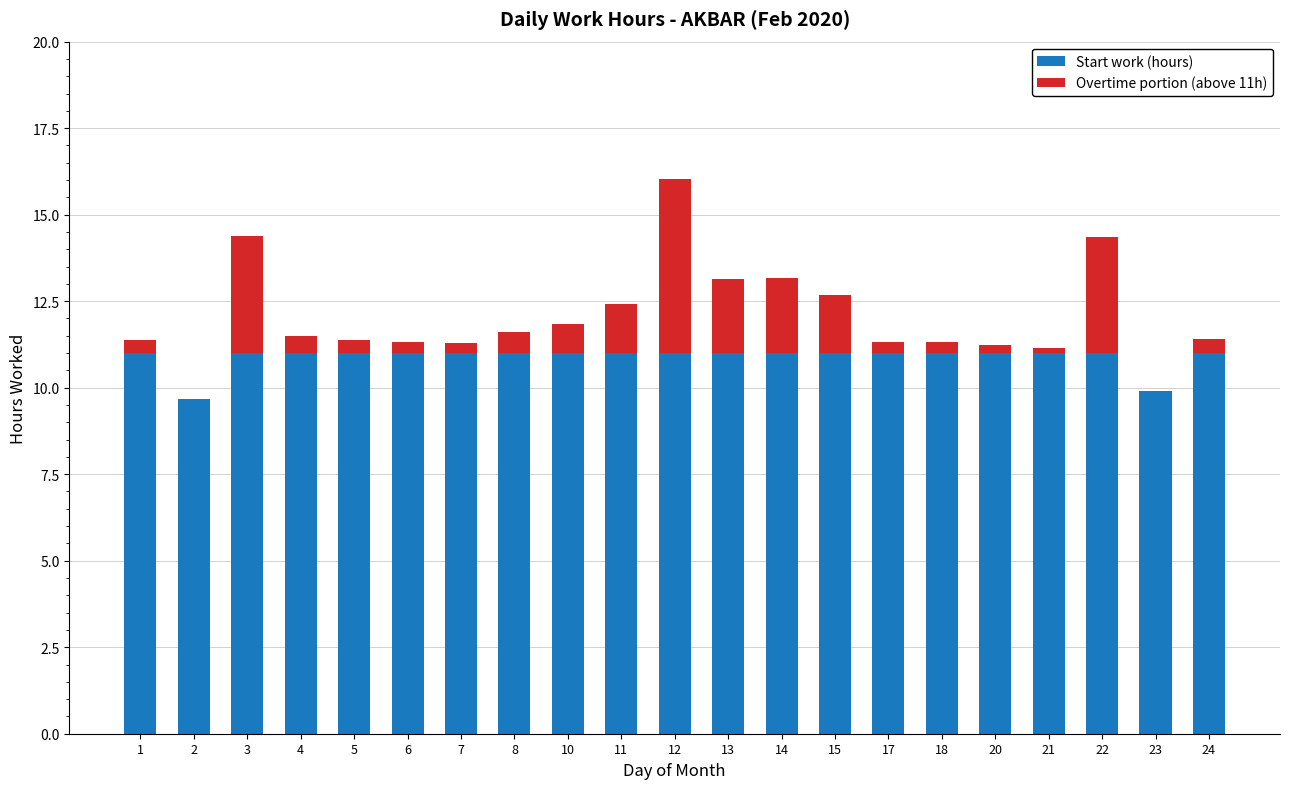

What is the sum of all Start work (hours) values?

228.6